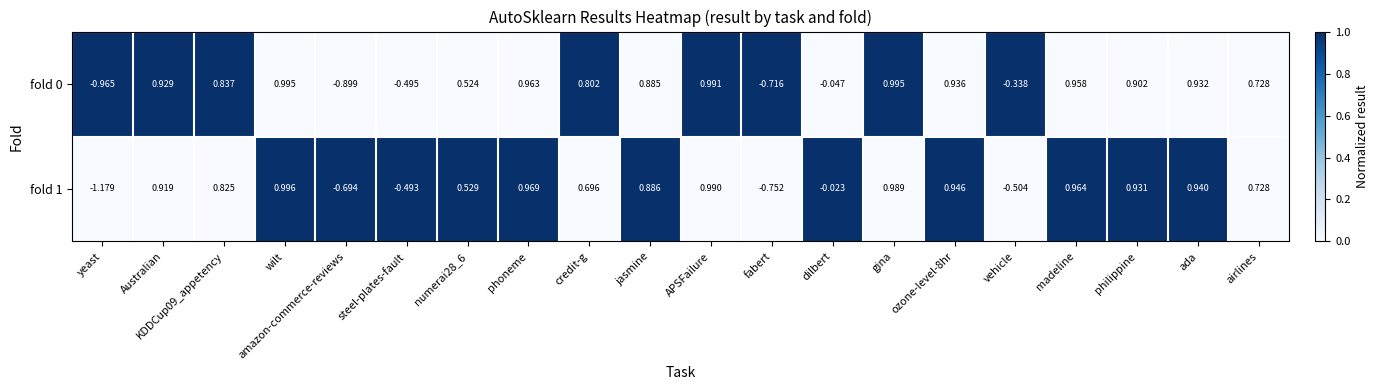

At which category does the chart reach its minimum across all series?

yeast